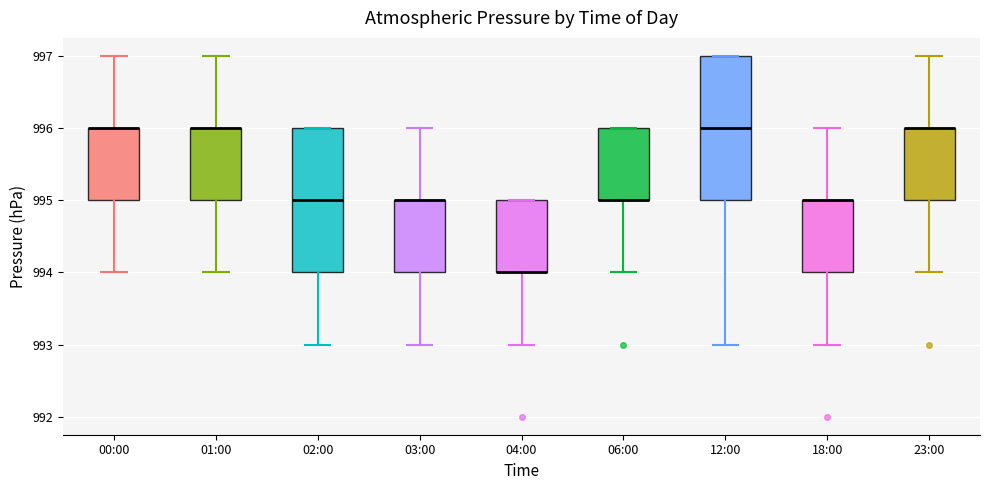

Reading left to right, transcribe this box plot: for each box, give where its median line is, the range the box spans, and where its two whiskers end, as read against the y-axis. The values are not printed on the chart, so give them approximately, as read against the axis.

00:00: median 996 (drawn on the box's upper edge), box 995 to 996, whiskers 994 to 997
01:00: median 996 (drawn on the box's upper edge), box 995 to 996, whiskers 994 to 997
02:00: median 995, box 994 to 996, whiskers 993 to 996
03:00: median 995 (drawn on the box's upper edge), box 994 to 995, whiskers 993 to 996
04:00: median 994 (drawn on the box's lower edge), box 994 to 995, whiskers 993 to 995
06:00: median 995 (drawn on the box's lower edge), box 995 to 996, whiskers 994 to 996
12:00: median 996, box 995 to 997, whiskers 993 to 997
18:00: median 995 (drawn on the box's upper edge), box 994 to 995, whiskers 993 to 996
23:00: median 996 (drawn on the box's upper edge), box 995 to 996, whiskers 994 to 997